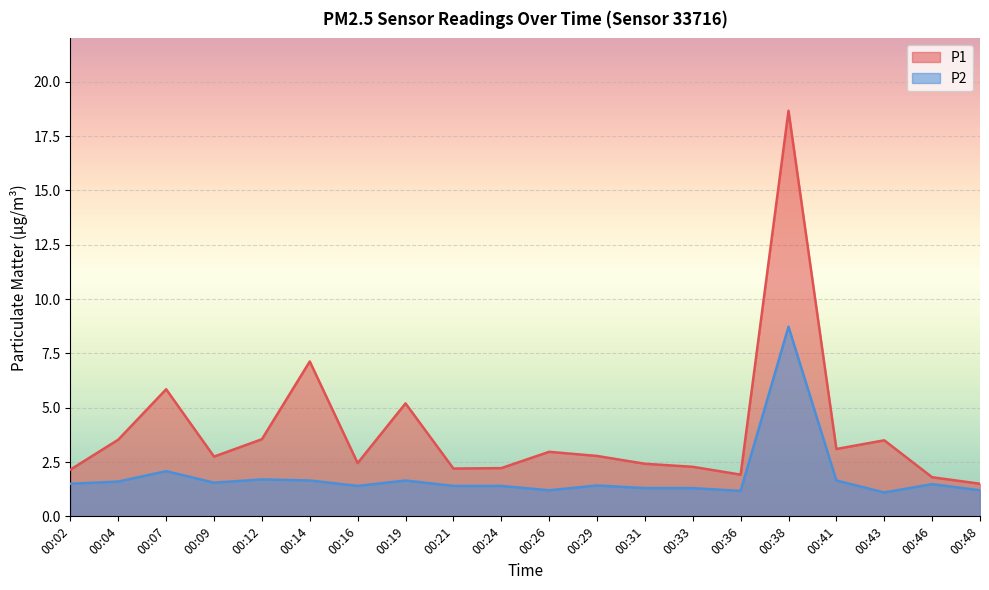

Which category has the highest value in the P1 series?

00:38